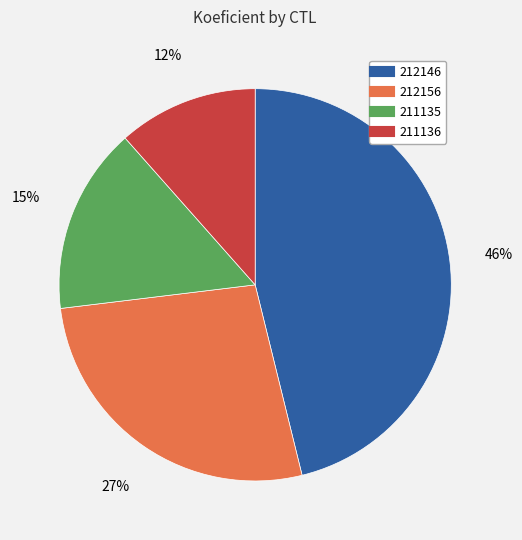

Rank the categories by value from highest to lowest.

212146, 212156, 211135, 211136